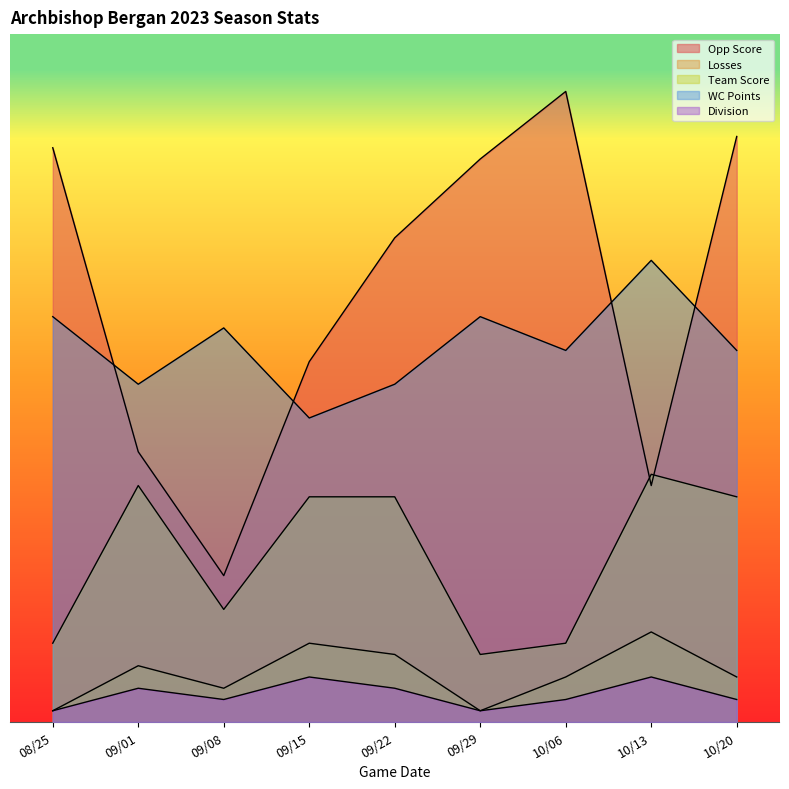

How many interior local peaks does the WC Points series have?

3